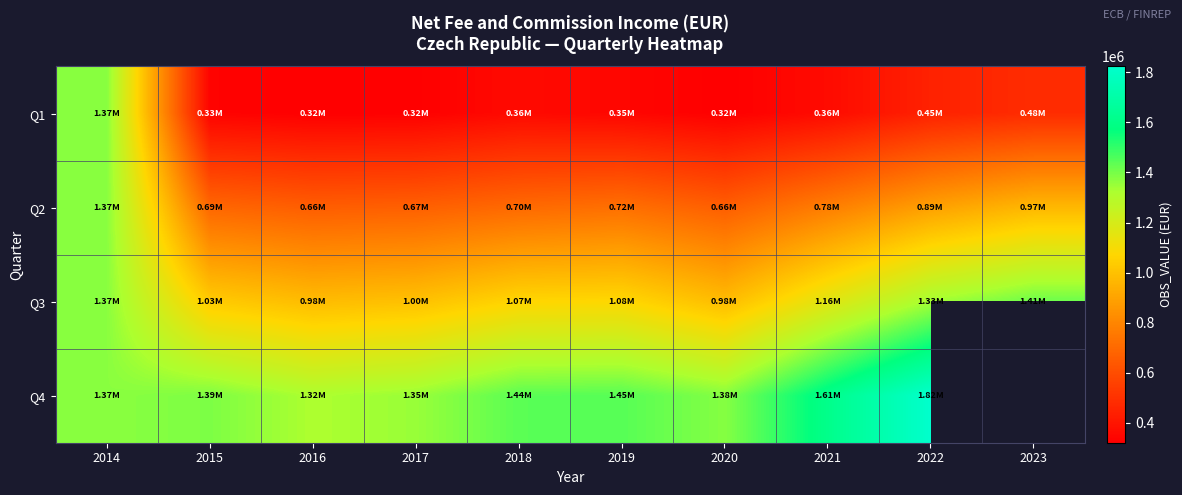

Which label corresponds to the smallest value in the chart?

2016